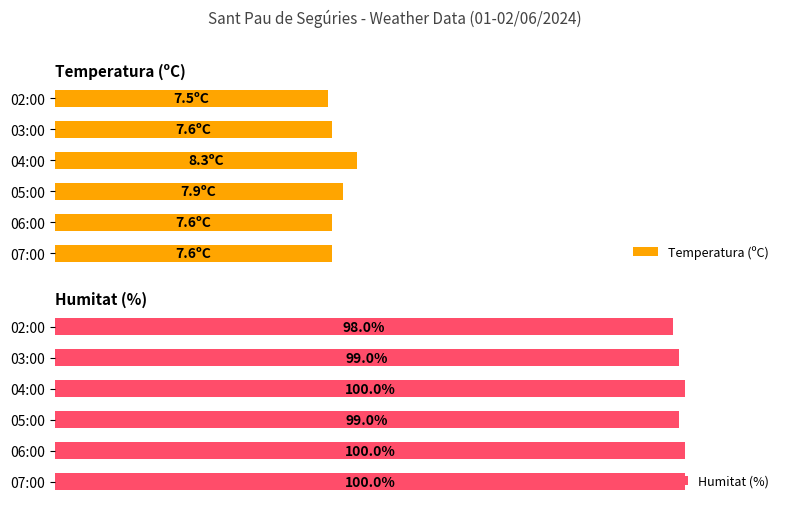

Count the Humitat (%) values in the range 99 to 100.

5